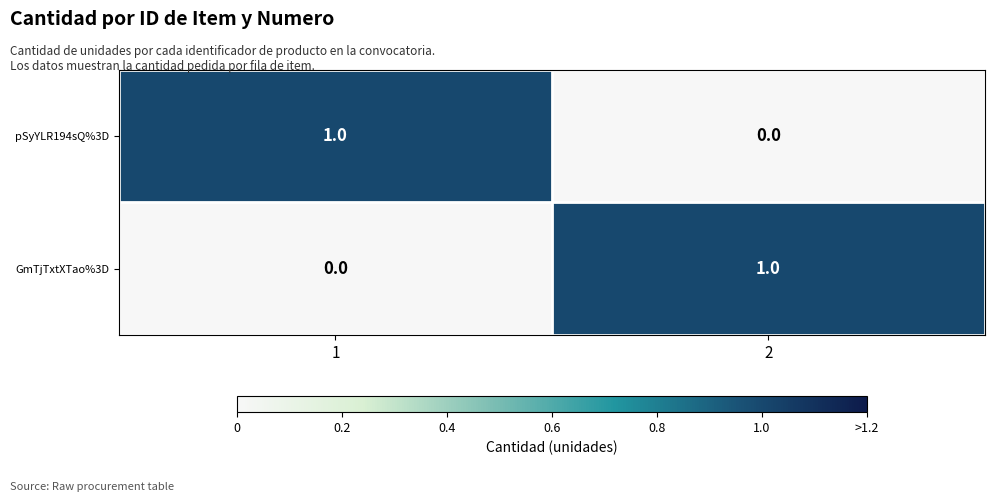

What is the greatest value displayed?

1